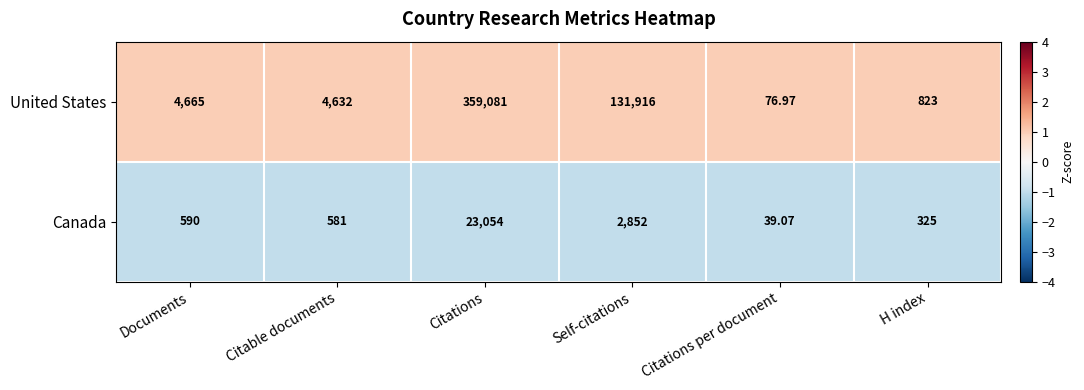

Which category has the highest value across all series?

Citations